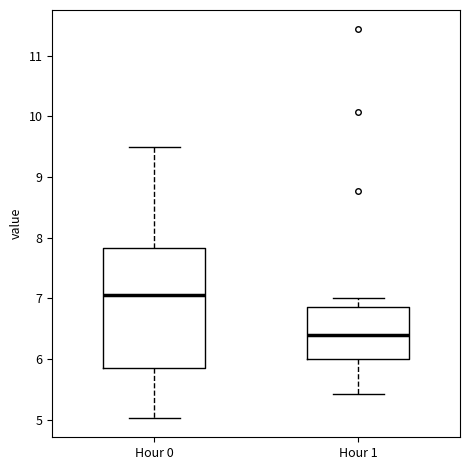

Reading left to right, transcribe this box plot: for each box, give where its median line is, the range the box spans, and where its two whiskers end, as read against the y-axis. The values are not printed on the chart, so give them approximately, as read against the axis.

Hour 0: median 7.1, box 5.9 to 7.8, whiskers 5.0 to 9.5
Hour 1: median 6.4, box 6.0 to 6.9, whiskers 5.4 to 7.0